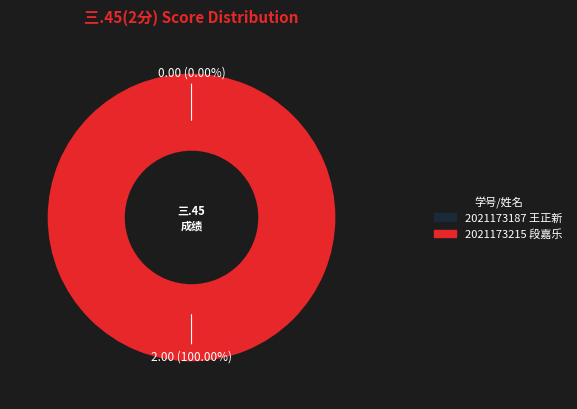

Is there any slice that represents more than half of the pie?

Yes